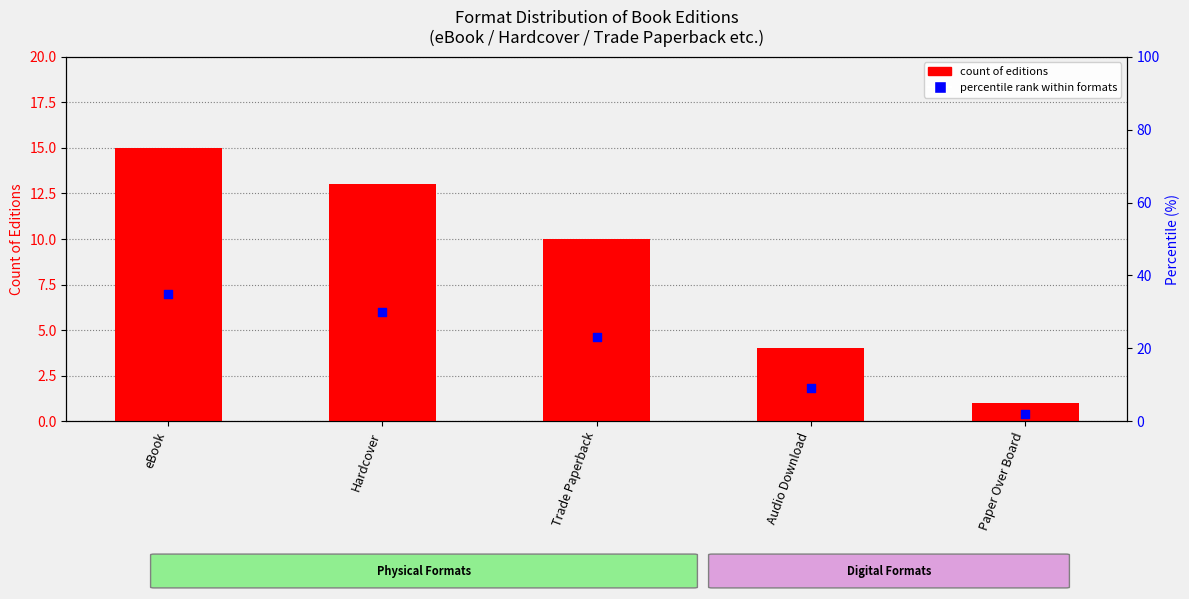

Which series has the largest total across all categories?

percentile rank within formats